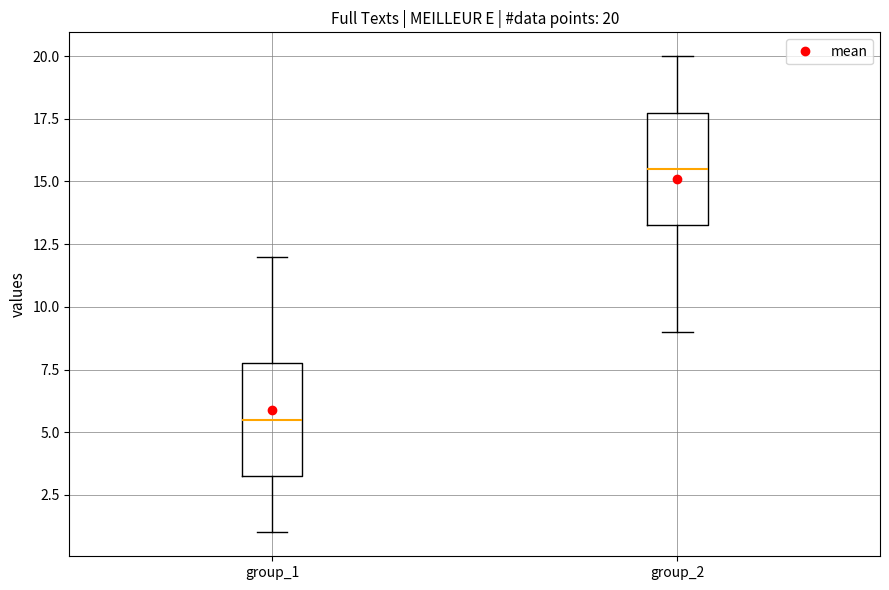

Which box's median line is the highest?

group_2